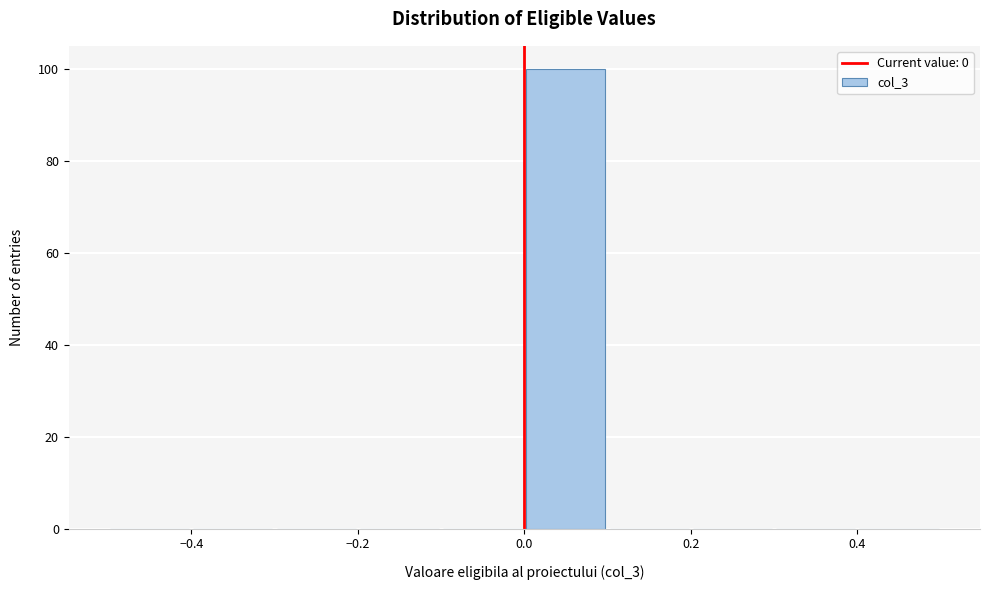

Which range on the x-axis has the tallest bar?

0.0 to 0.1